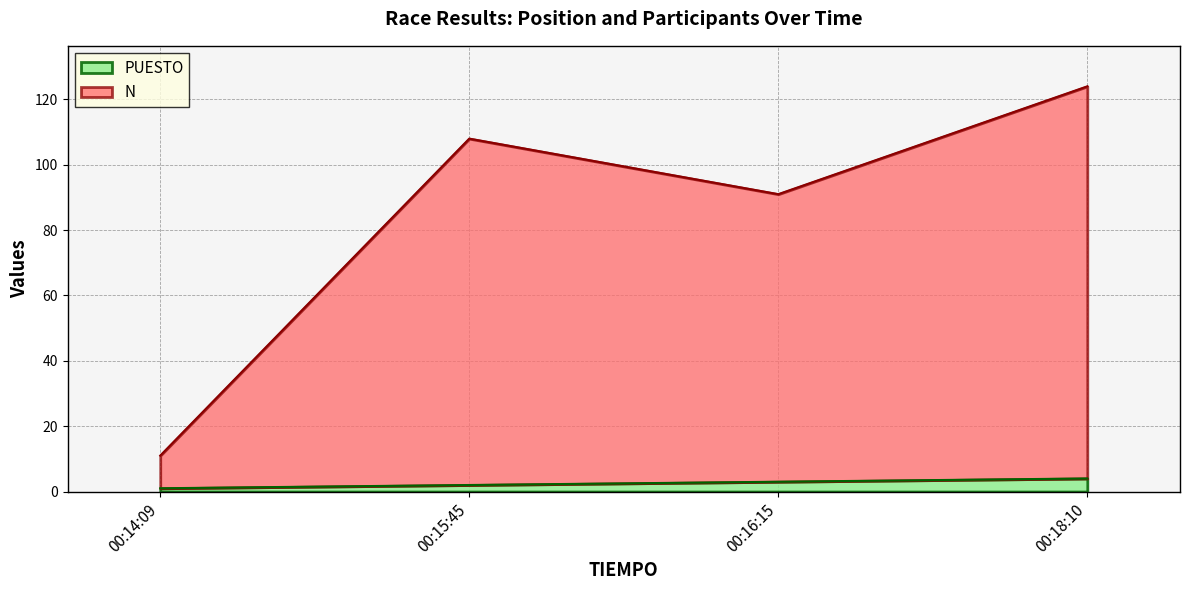

At which category does the chart reach its minimum across all series?

00:14:09